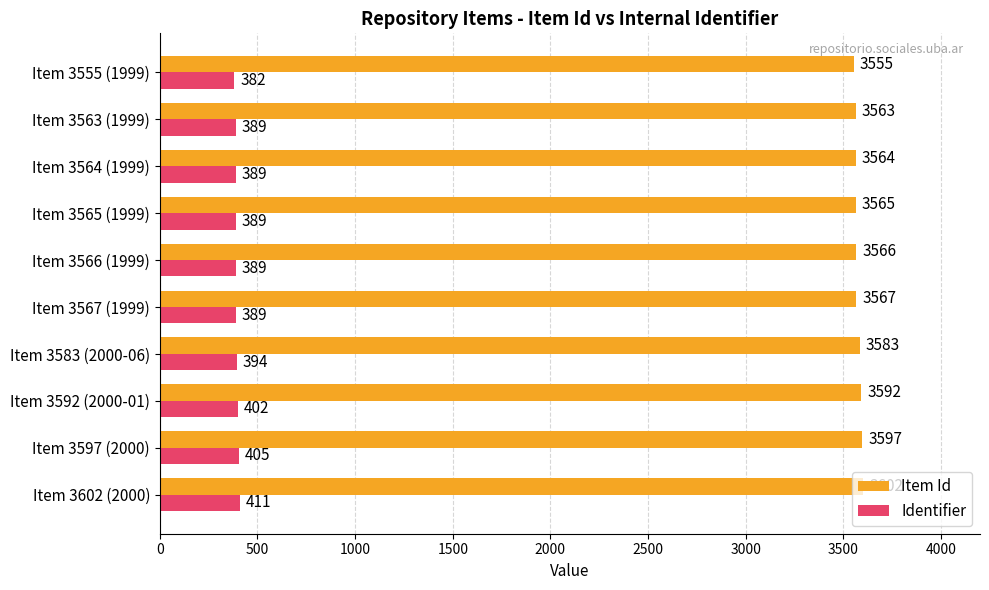

Which series has the widest spread of values?

Item Id